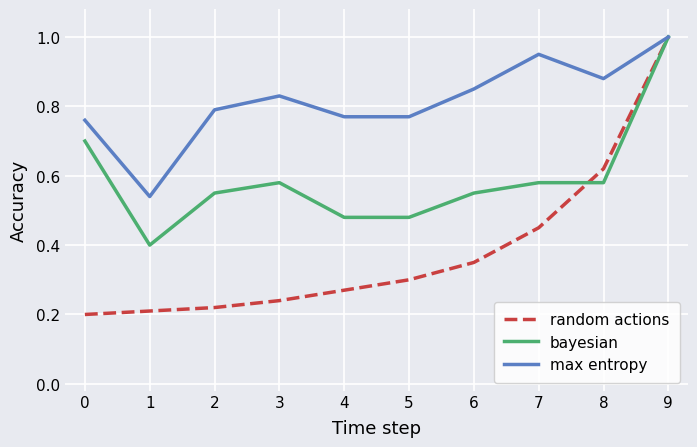

At which category is the sum across all series the highest?

9